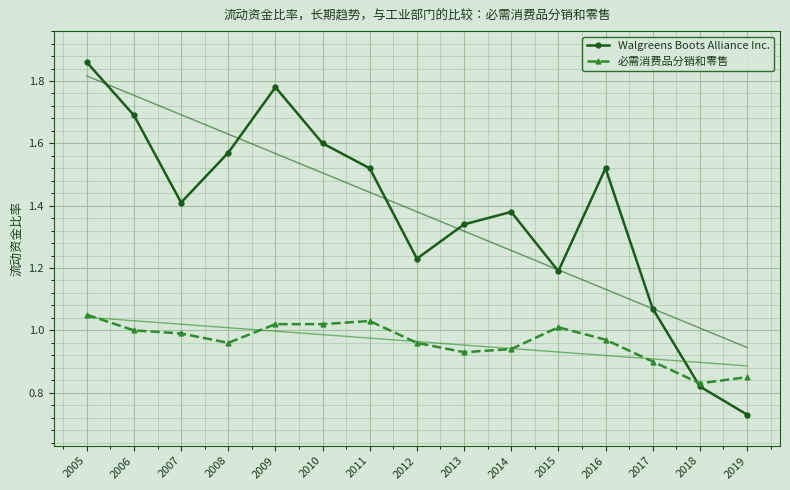

The value of 必需消费品分销和零售 at 2010 is 1.0. True or false?

True